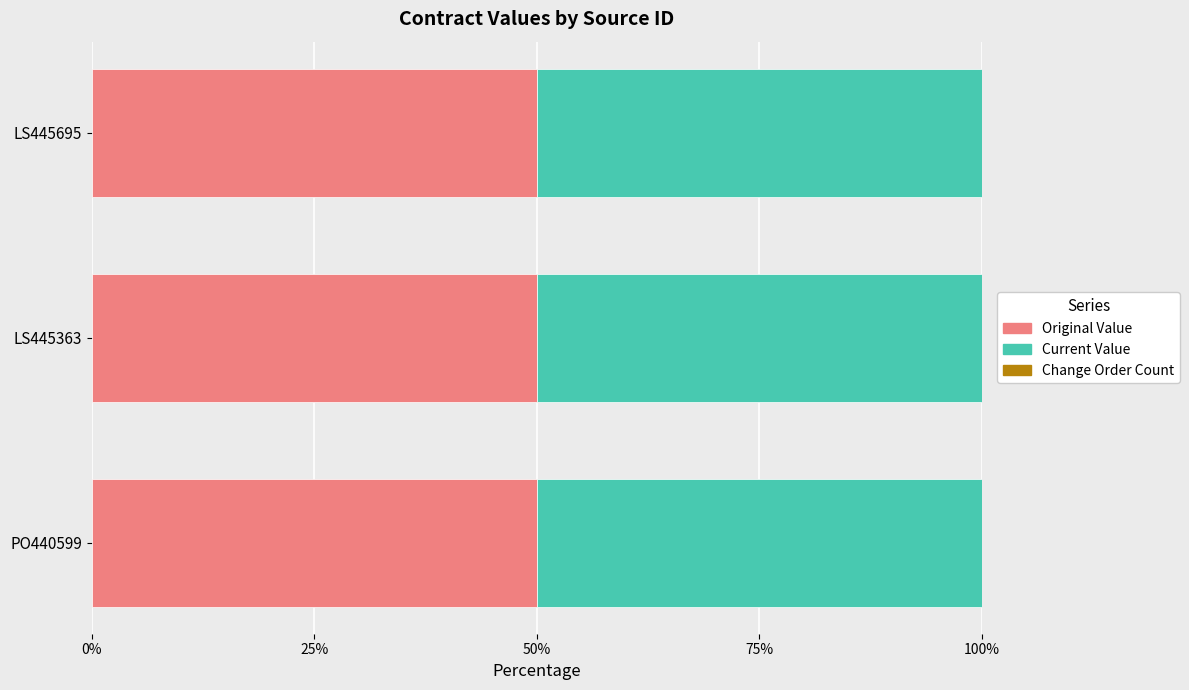

Reading left to right, list all the values displayed in this chart.

original_value: 12445.0	11877.6	14080.0
current_value: 12445.0	11877.6	14080.0
change_order_count: 0.0	0.0	0.0